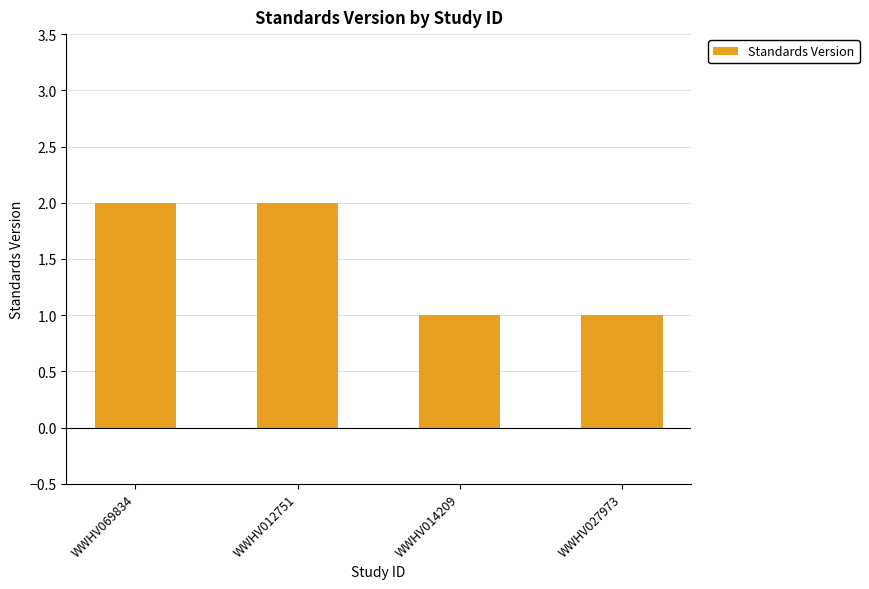

The value at WWHV014209 is 1. True or false?

True